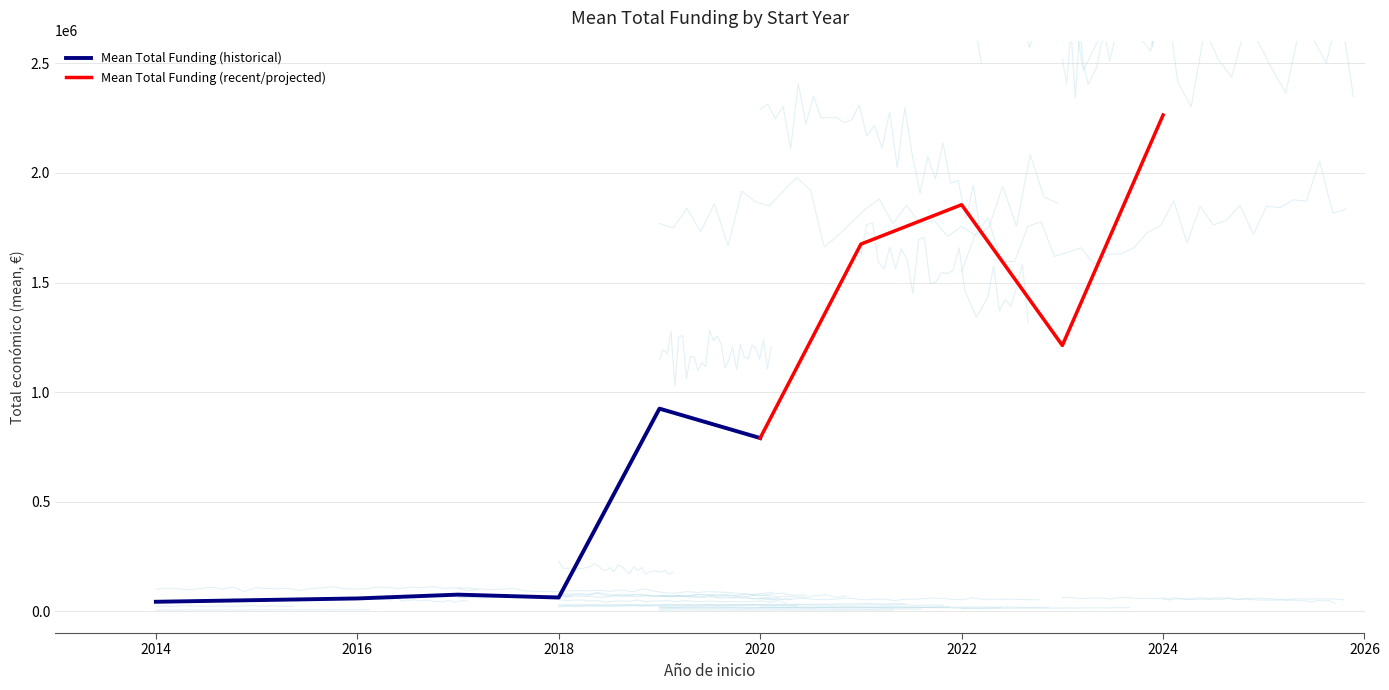

What is the maximum value for Mean Total Funding (historical)?

924279.9